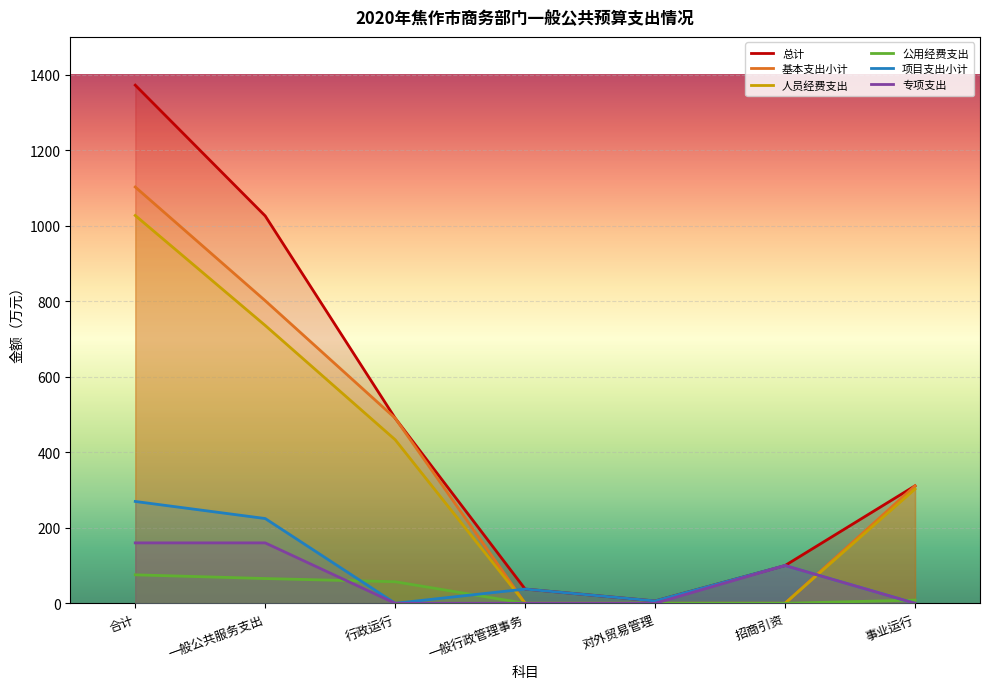

What is the average value of the 专项支出 series?

60.0